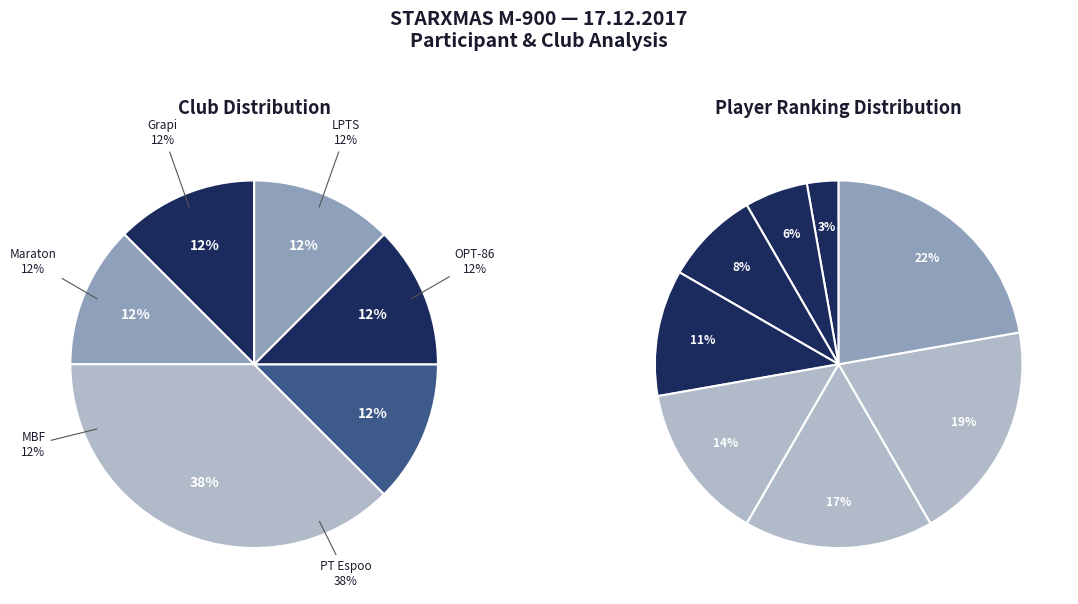

True or false: Haapala Leevi accounts for 11% of the total.

True